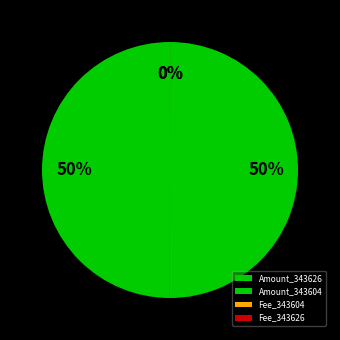

Rank the categories by value from highest to lowest.

343604, 343626